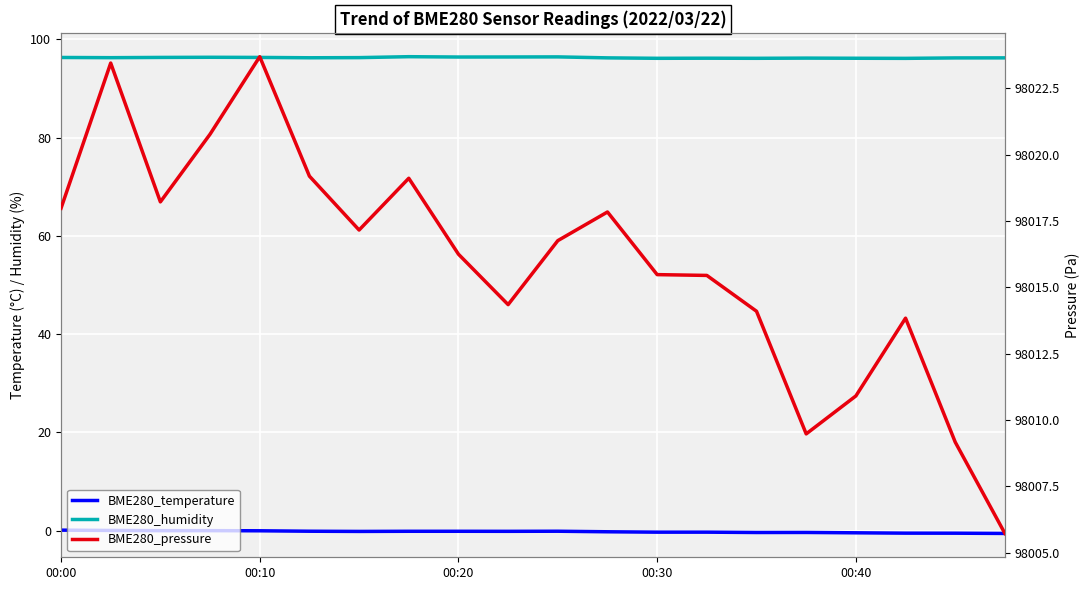

True or false: BME280_temperature has a value of 0.0 at 00:20.

True